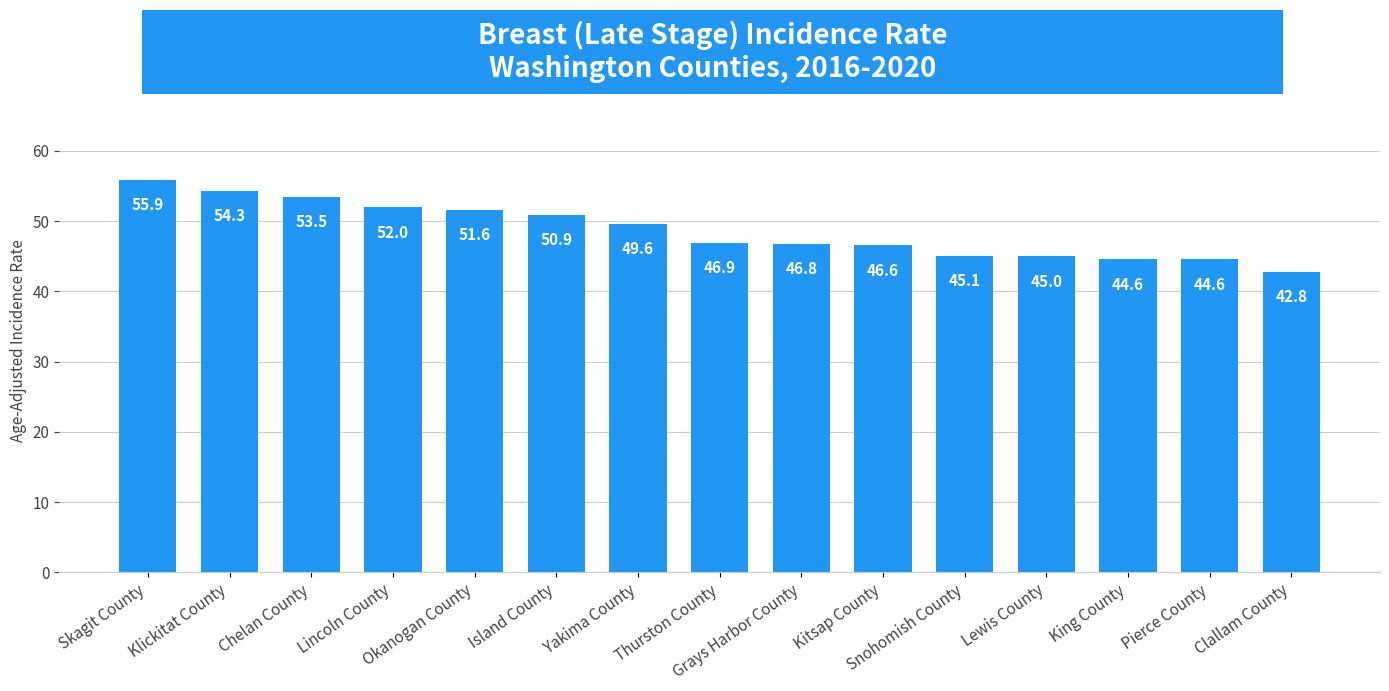

Reading left to right, extract all data points from this chart.

55.9	54.3	53.5	52.0	51.6	50.9	49.6	46.9	46.8	46.6	45.1	45.0	44.6	44.6	42.8